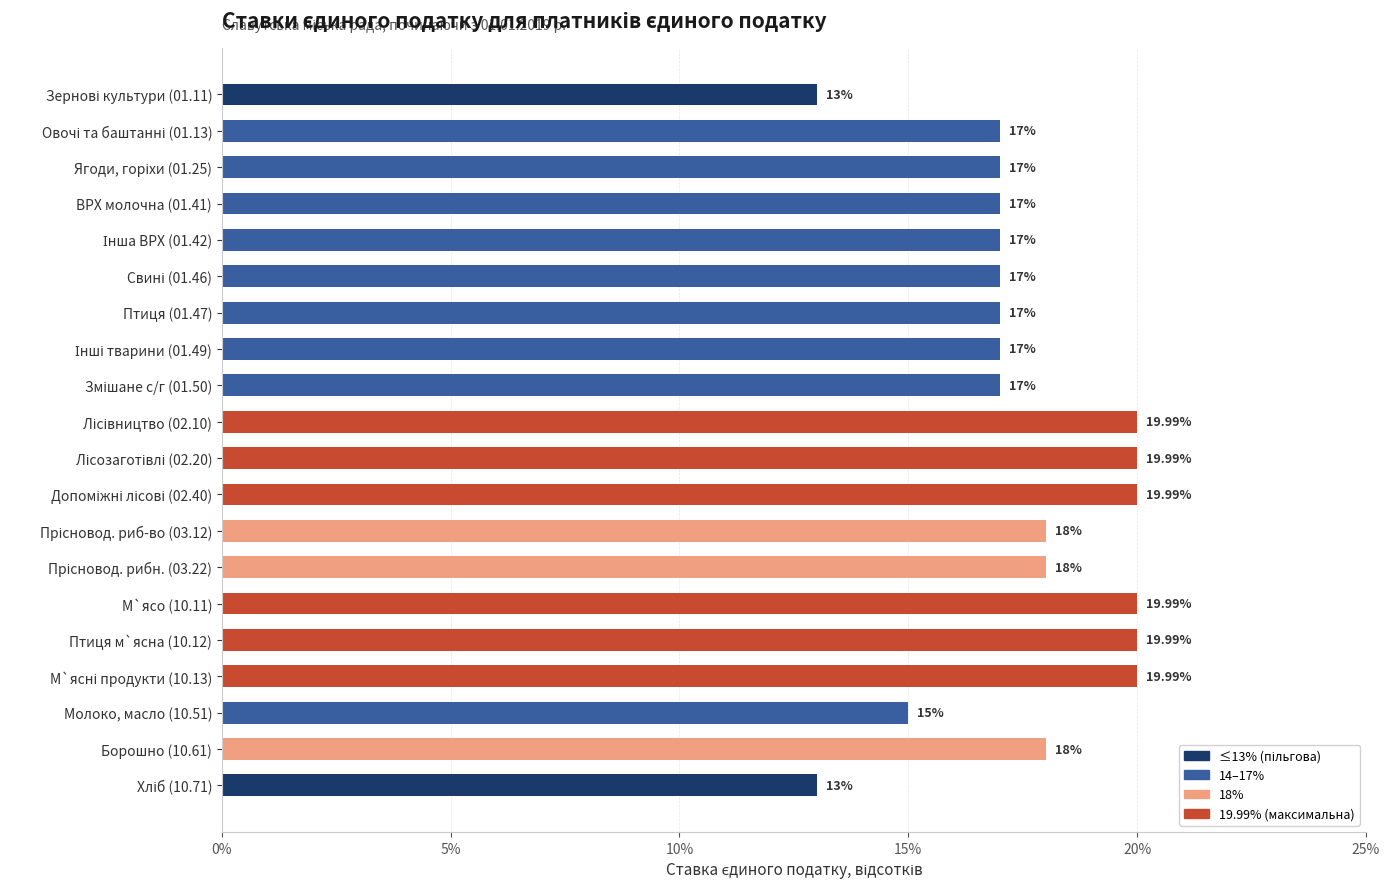

What is the maximum value shown in the chart?

20.0